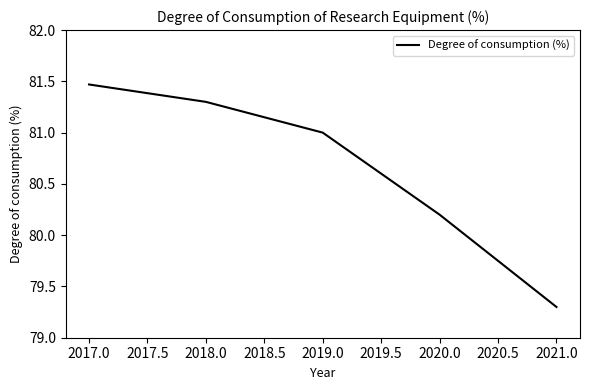

Where does the data first go above 81?

2017.0